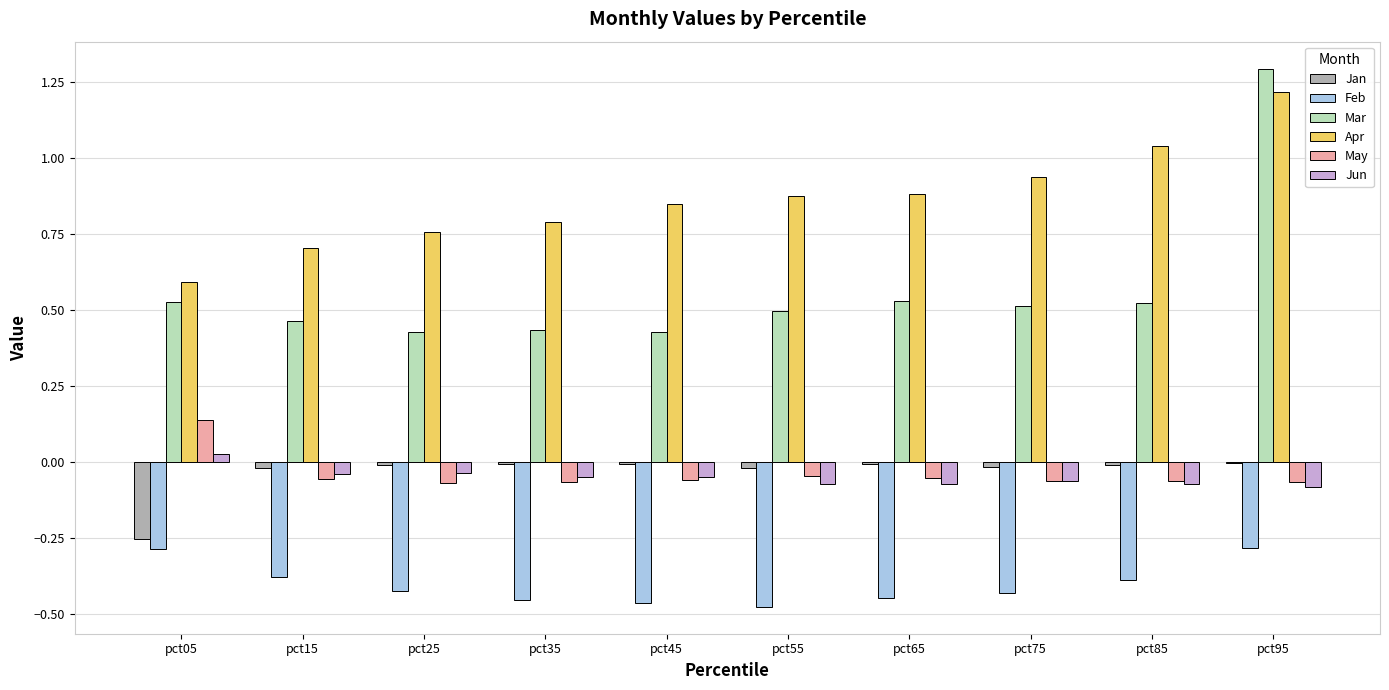

Which category has the highest value in the Mar series?

pct95